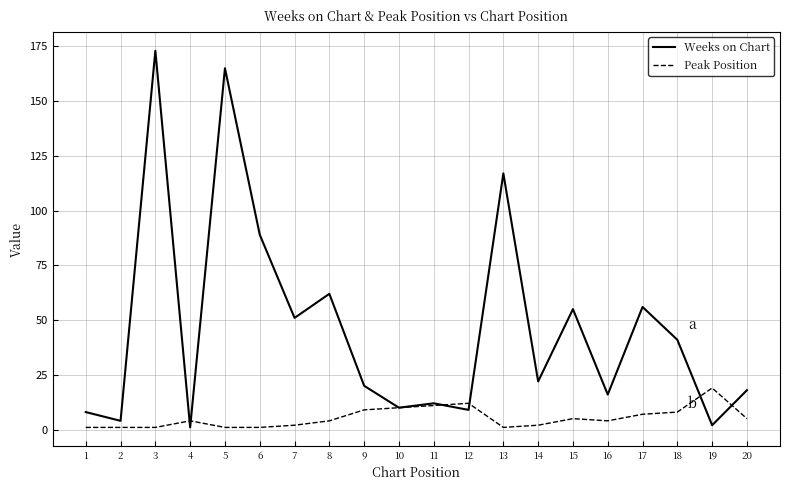

Which series has the largest range (max minus min)?

Weeks on Chart